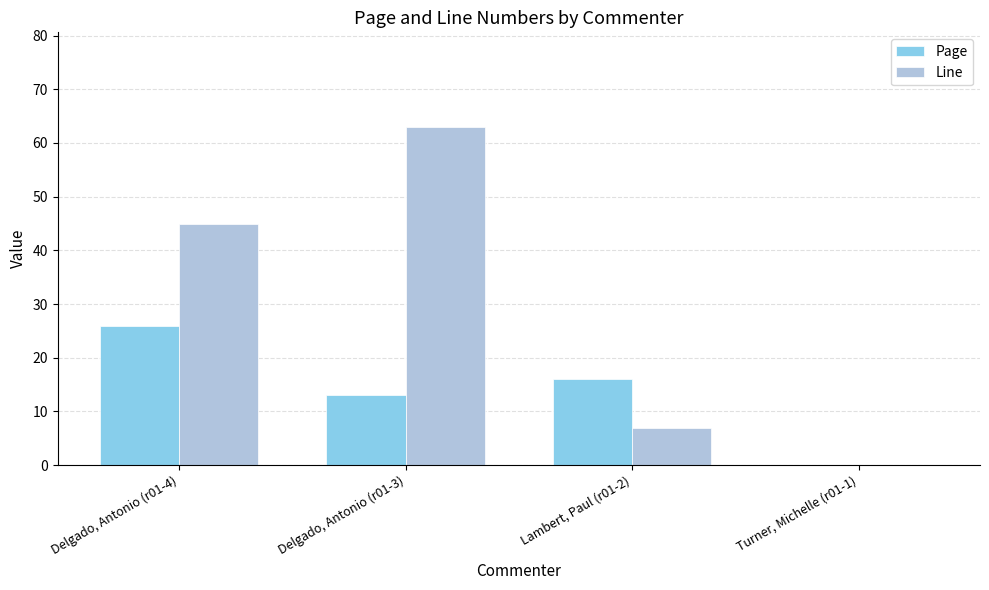

Reading left to right, extract all data points from this chart.

Page: 26	13	16	0
Line: 45	63	7	0